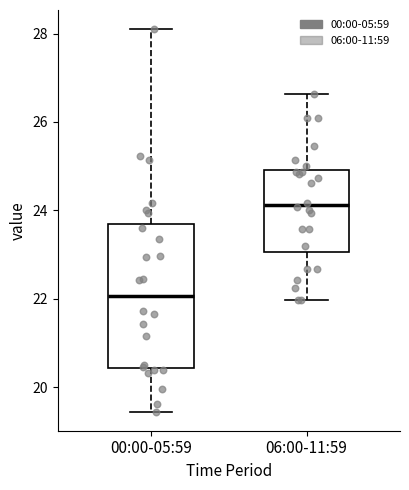

Where does the lower whisker of the box for 00:00-05:59 end on the y-axis? The values are not printed on the chart, so give them approximately, as read against the axis.

19.4